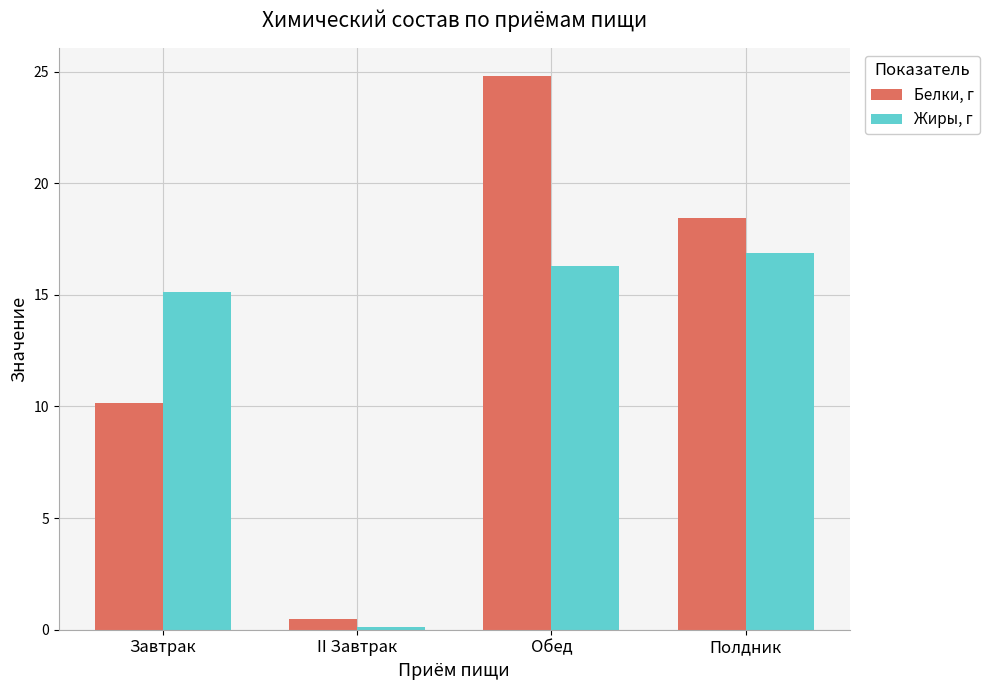

Rank the series by their average value, from highest to lowest.

Белки, г, Жиры, г